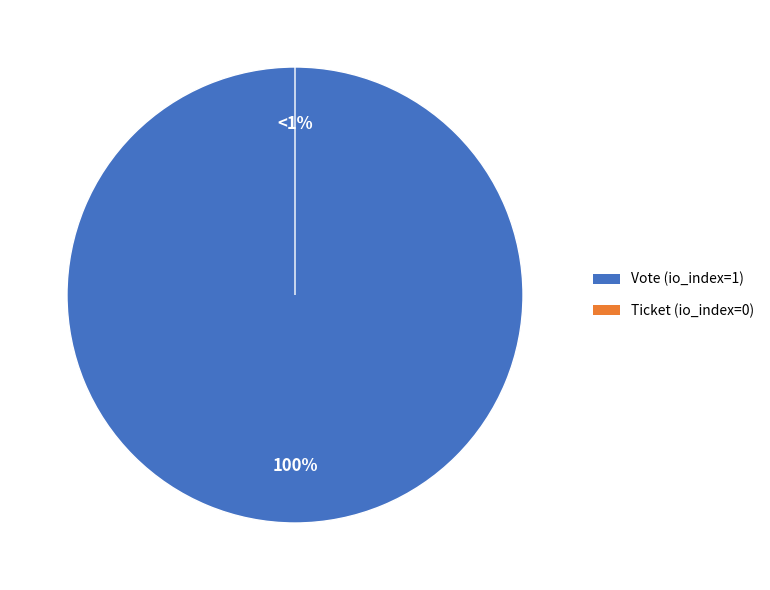

To the nearest percent, what is the combined percentage of Vote (io_index=1) and Ticket (io_index=0)?

100%